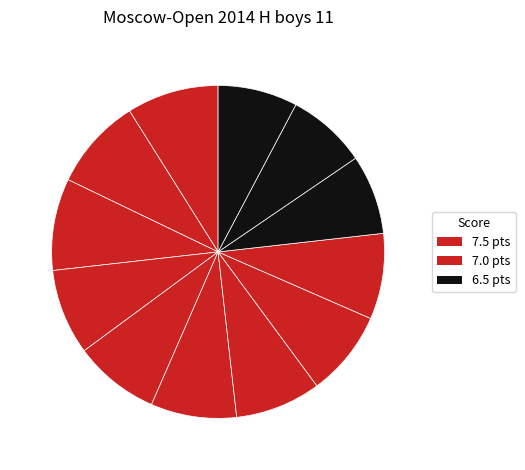

Rank the categories by value from lowest to highest.

Mukhutdinov Tigran, Tadevosjan Melis, Sahakyan Vahagn, Belkov Nikolay, Pesotskiy Mikhail, Murtazin Ruslan, Privalov Igor, Kachabekov Elkhan, Nikolaev Daniil, Nesterov Arseniy, Arkhipkin Ilia, Geshko Aleksey